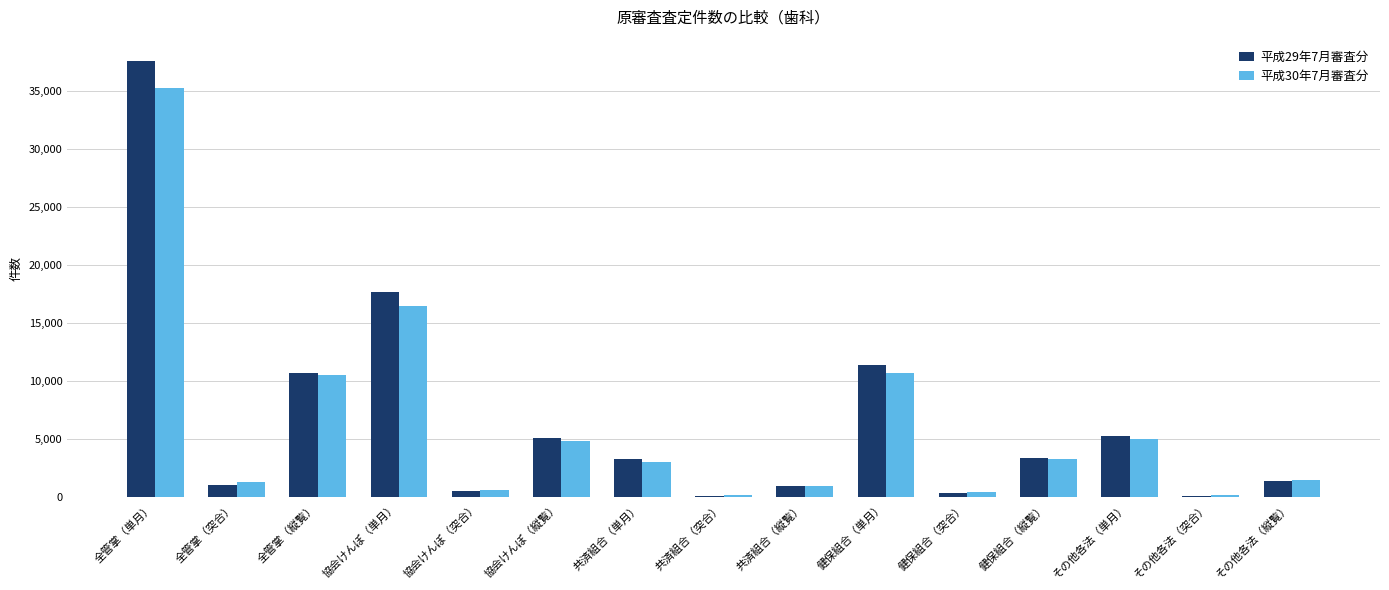

The value of 平成29年7月審査分 at 協会けんぽ（単月） is 17616. True or false?

True